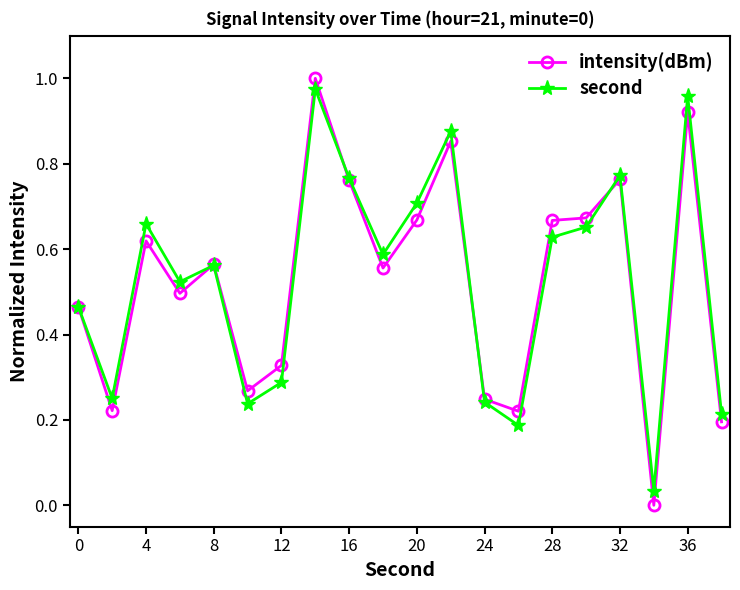

Which series has the largest range (max minus min)?

intensity(dBm)